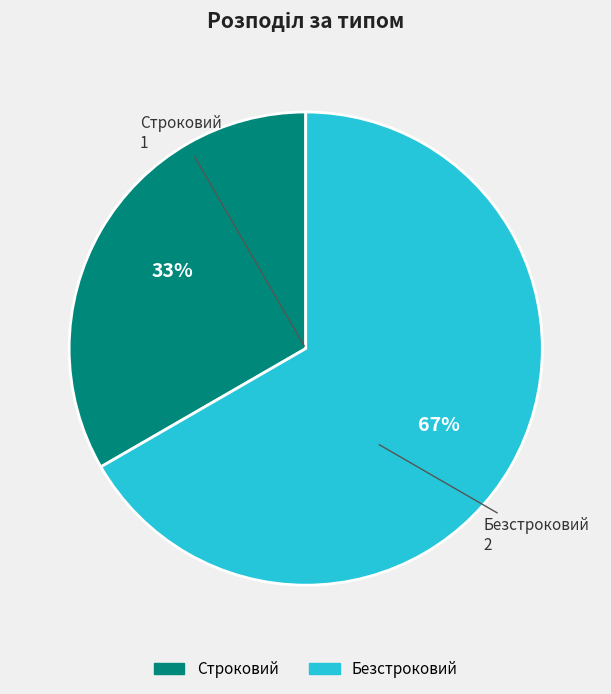

Count the number of slices in the pie.

2